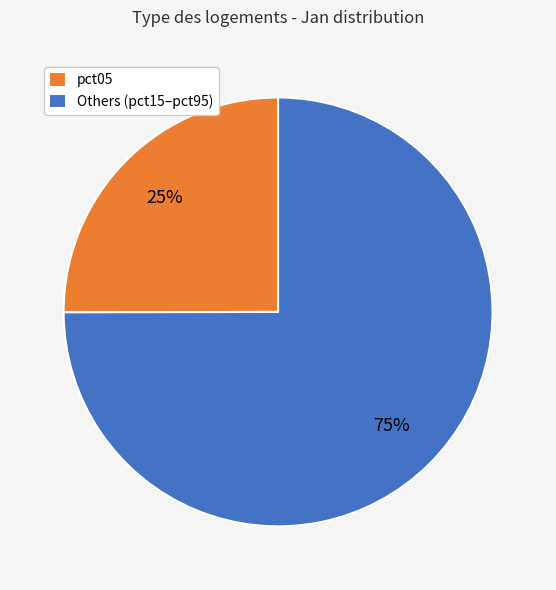

To the nearest percent, what portion does pct05 represent?

25%